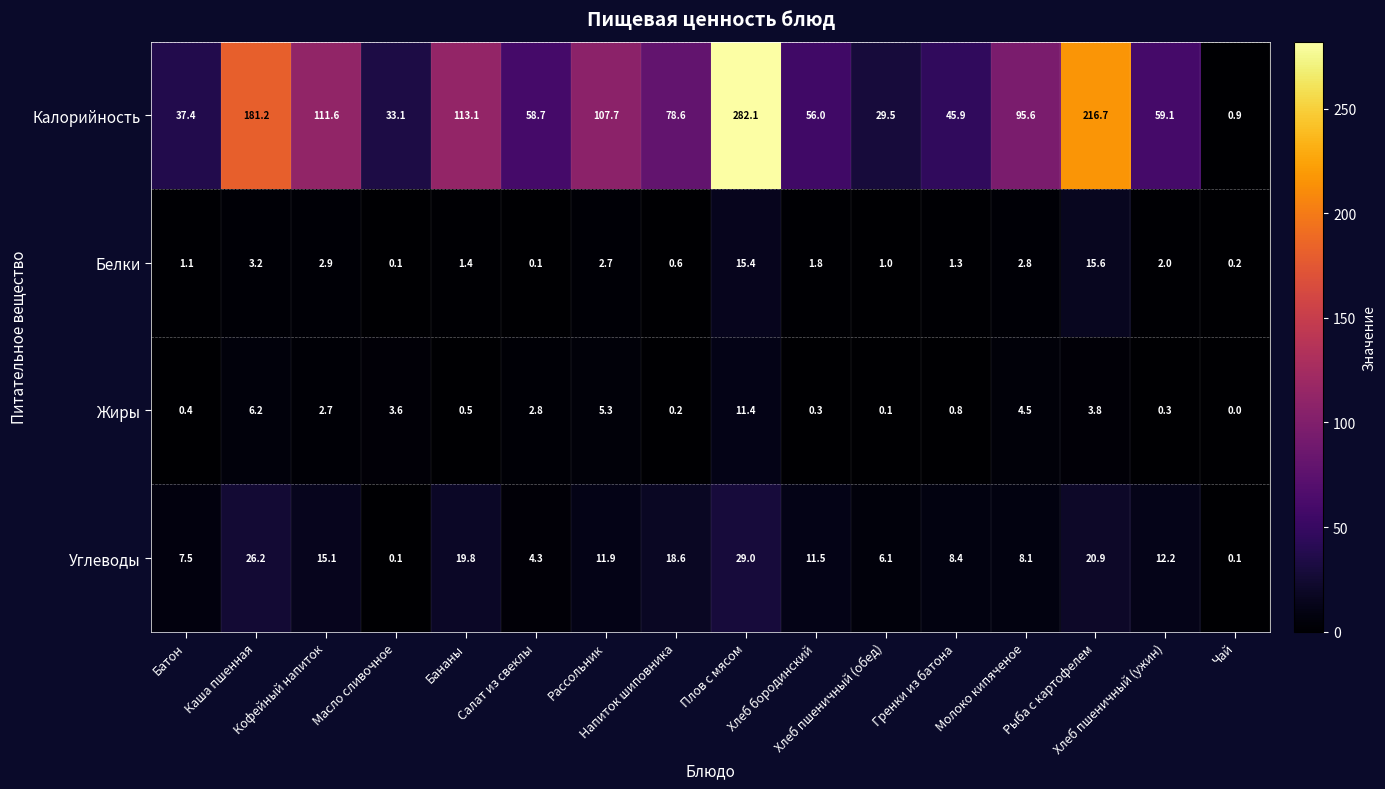

What is the average value of the Жиры series?

2.7